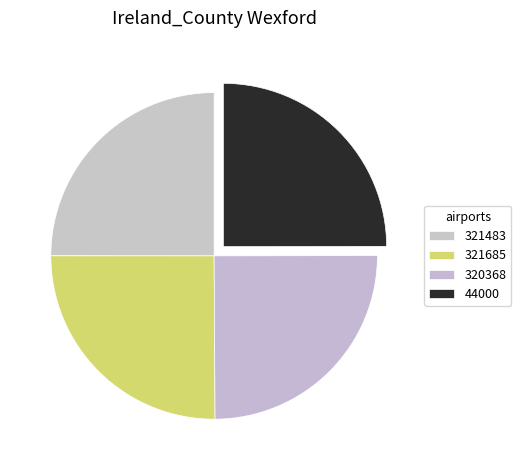

How many segments does this pie chart have?

4